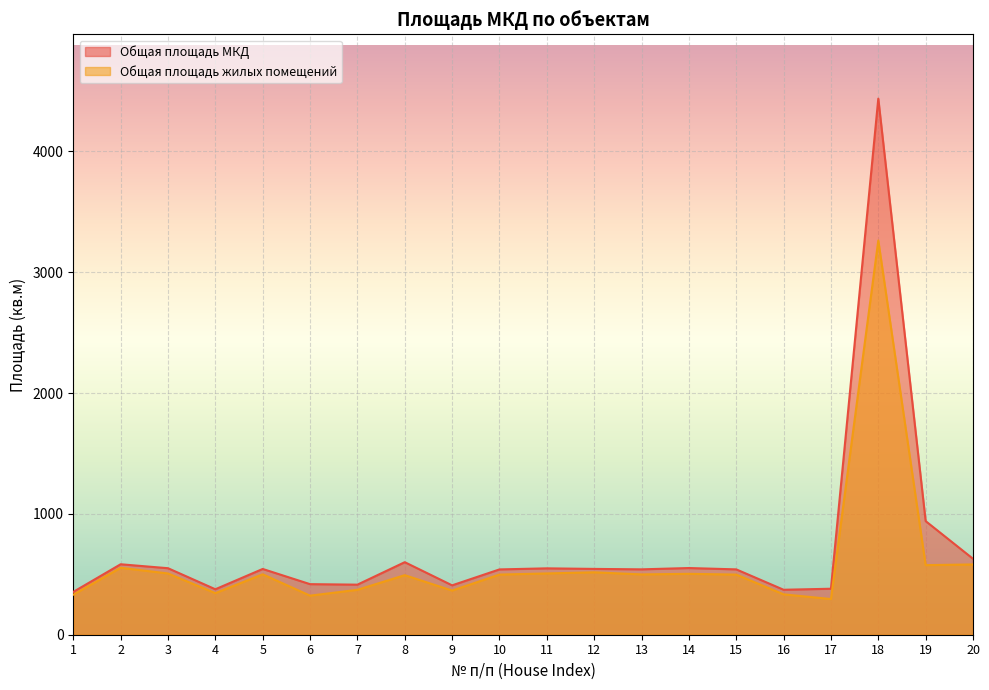

Which series has the largest range (max minus min)?

Общая площадь МКД